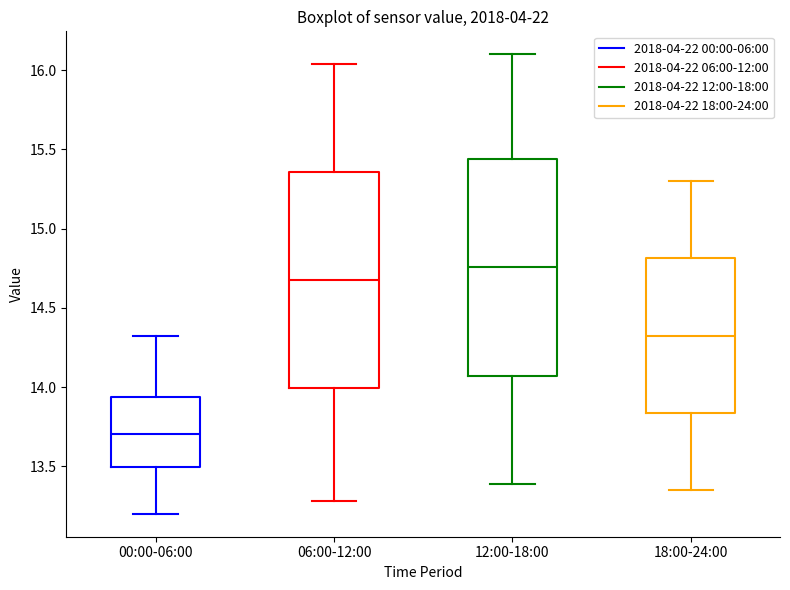

Which box has the lowest median line?

00:00-06:00